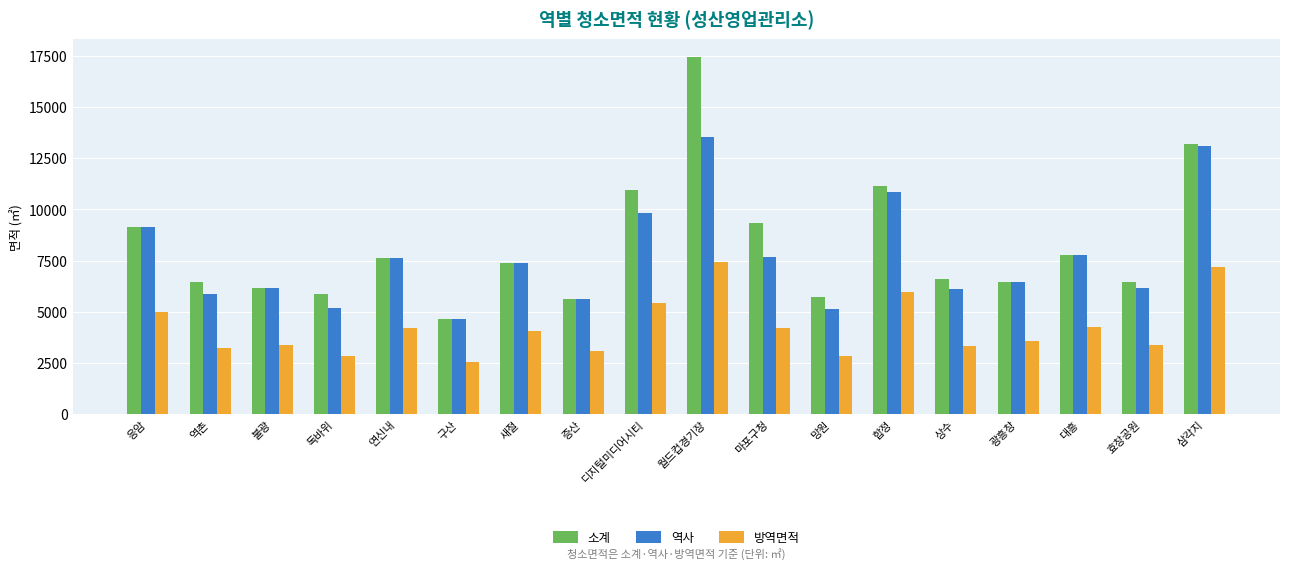

What is the difference between the highest and lowest values at 디지털미디어시티?

5538.2